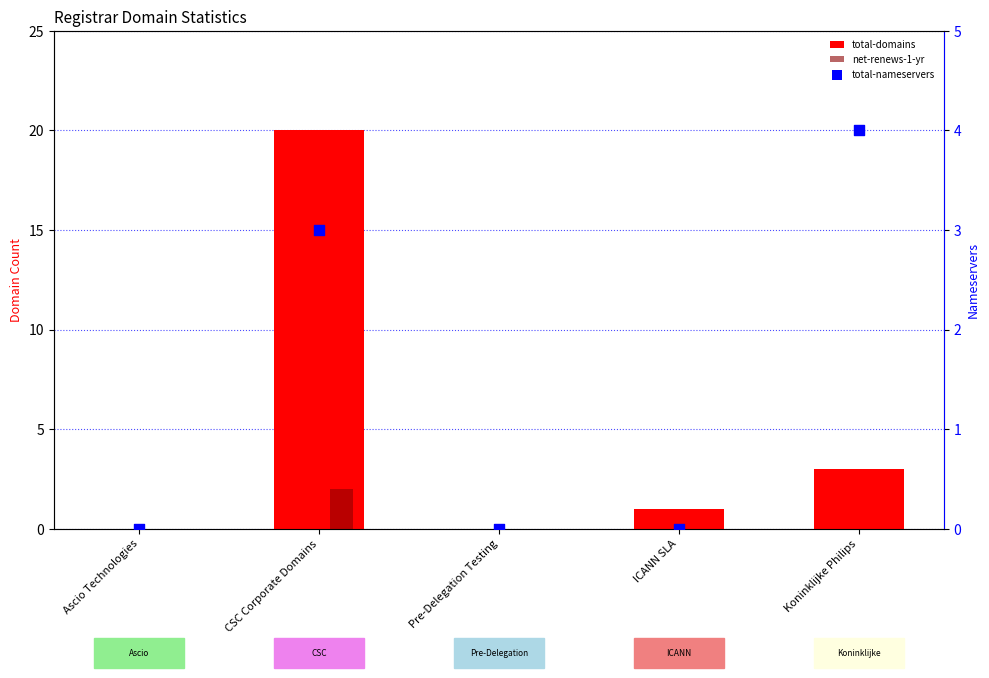

At which category is the sum across all series the highest?

CSC Corporate Domains